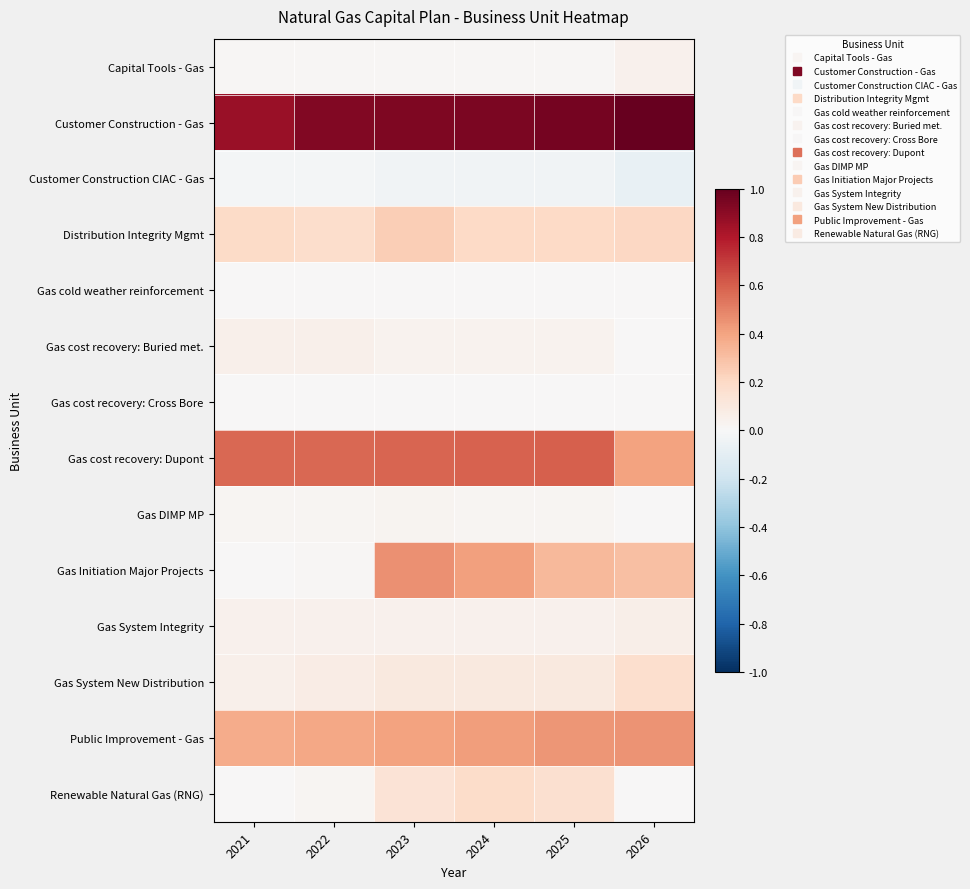

How many distinct data groups are displayed?

14